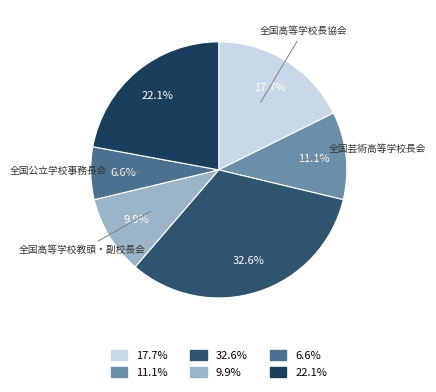

How many segments does this pie chart have?

6